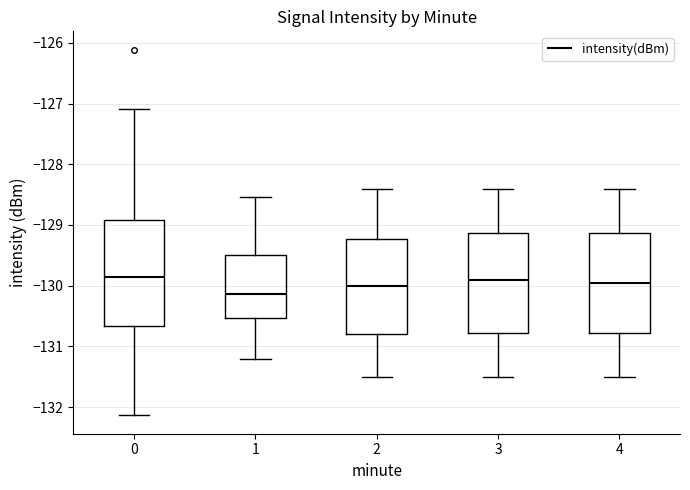

Where does the median line of the box at x = 0 sit on the y-axis? The values are not printed on the chart, so give them approximately, as read against the axis.

-129.9